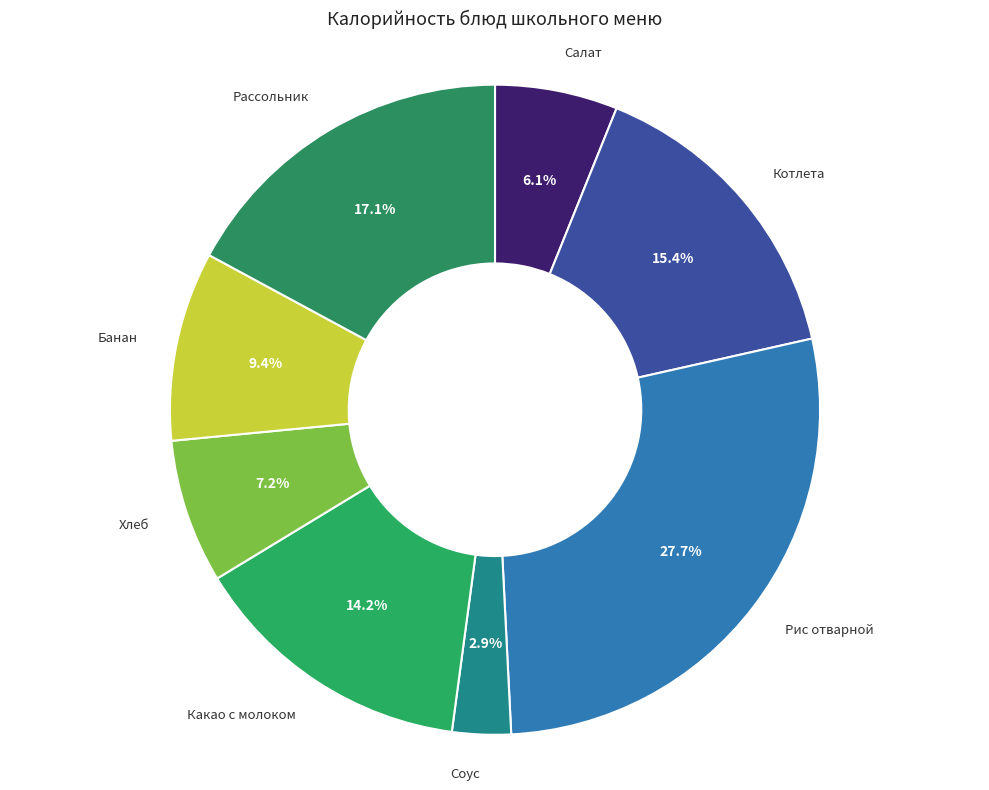

How many segments does this pie chart have?

8